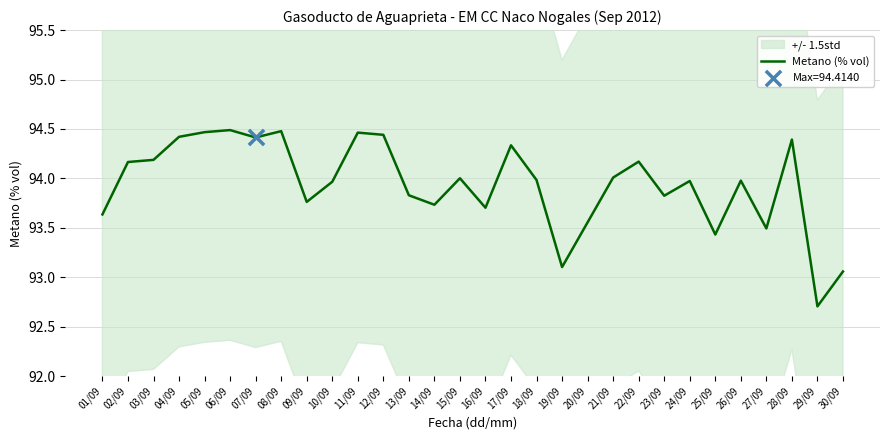

Which has a higher value, 25/09 or 29/09?

25/09